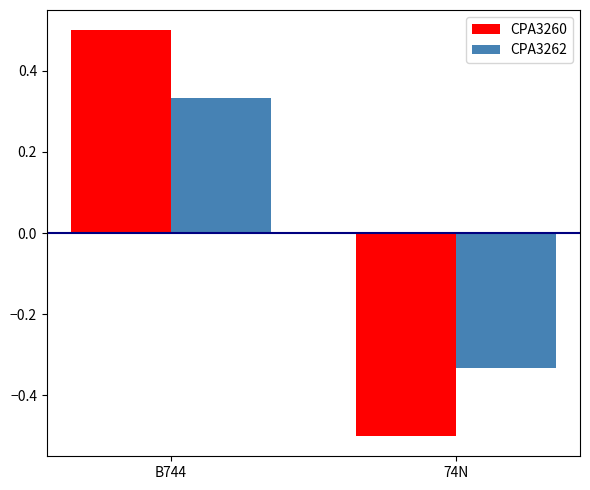

Which label corresponds to the smallest value in the chart?

74N